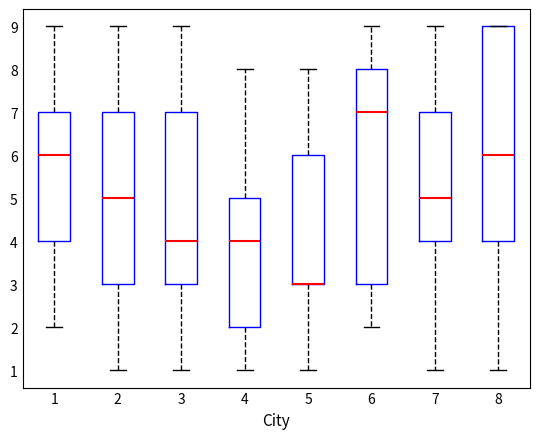

Reading left to right, read every box against the y-axis: the position of its median line, the range the box covers, and the ends of its whiskers. The values are not printed on the chart, so give them approximately, as read against the axis.

1: median 6, box 4 to 7, whiskers 2 to 9
2: median 5, box 3 to 7, whiskers 1 to 9
3: median 4, box 3 to 7, whiskers 1 to 9
4: median 4, box 2 to 5, whiskers 1 to 8
5: median 3 (drawn on the box's lower edge), box 3 to 6, whiskers 1 to 8
6: median 7, box 3 to 8, whiskers 2 to 9
7: median 5, box 4 to 7, whiskers 1 to 9
8: median 6, box 4 to 9, whiskers 1 to 9